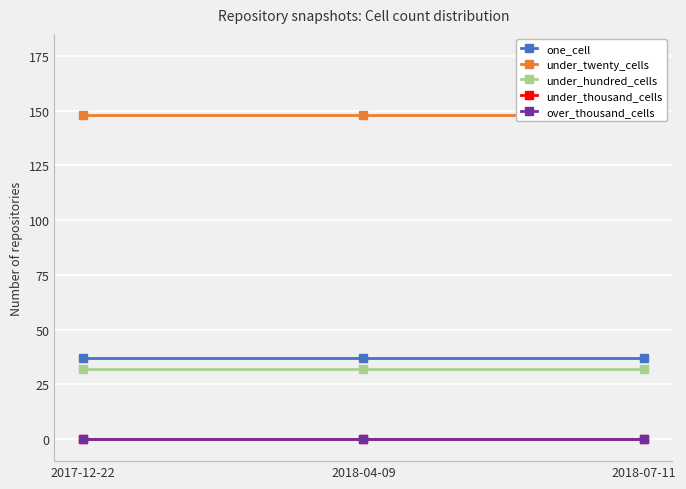

What position from the left is 2018-07-11?

3